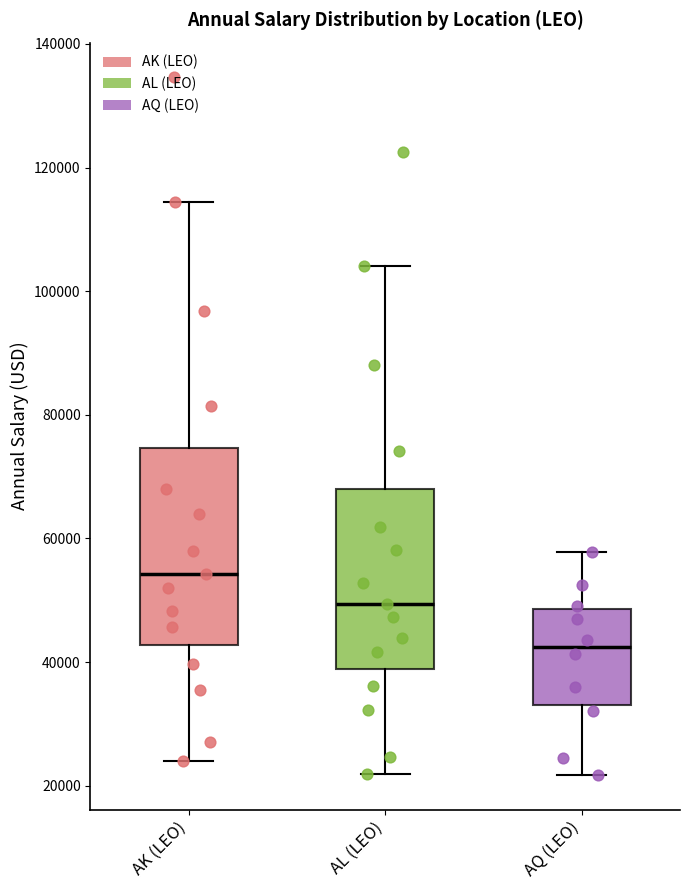

Which box's median line is the highest?

AK (LEO)